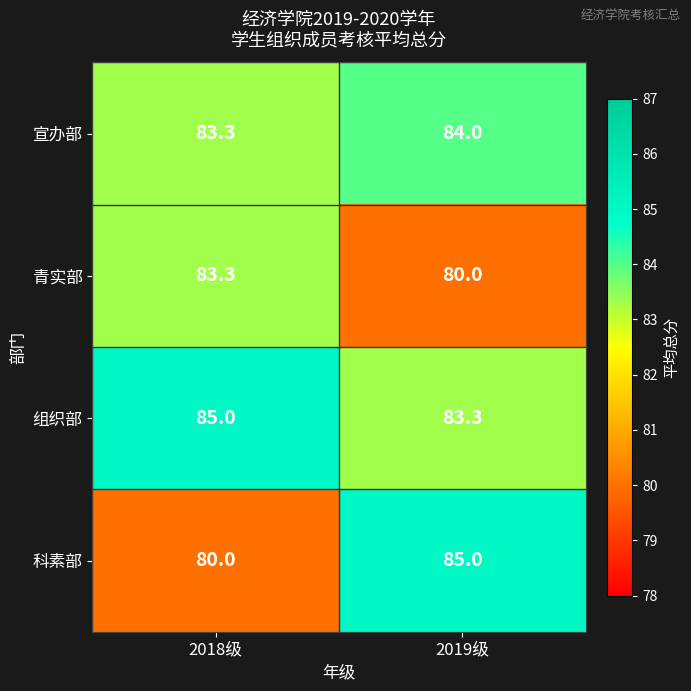

Rank the series by their average value, from lowest to highest.

青实部, 科素部, 宣办部, 组织部